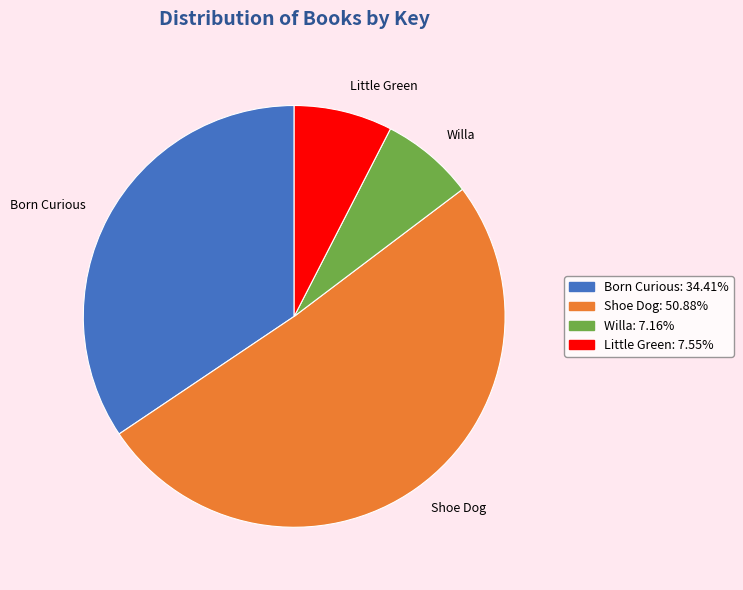

Is it true that Born Curious is 40% of the pie?

False